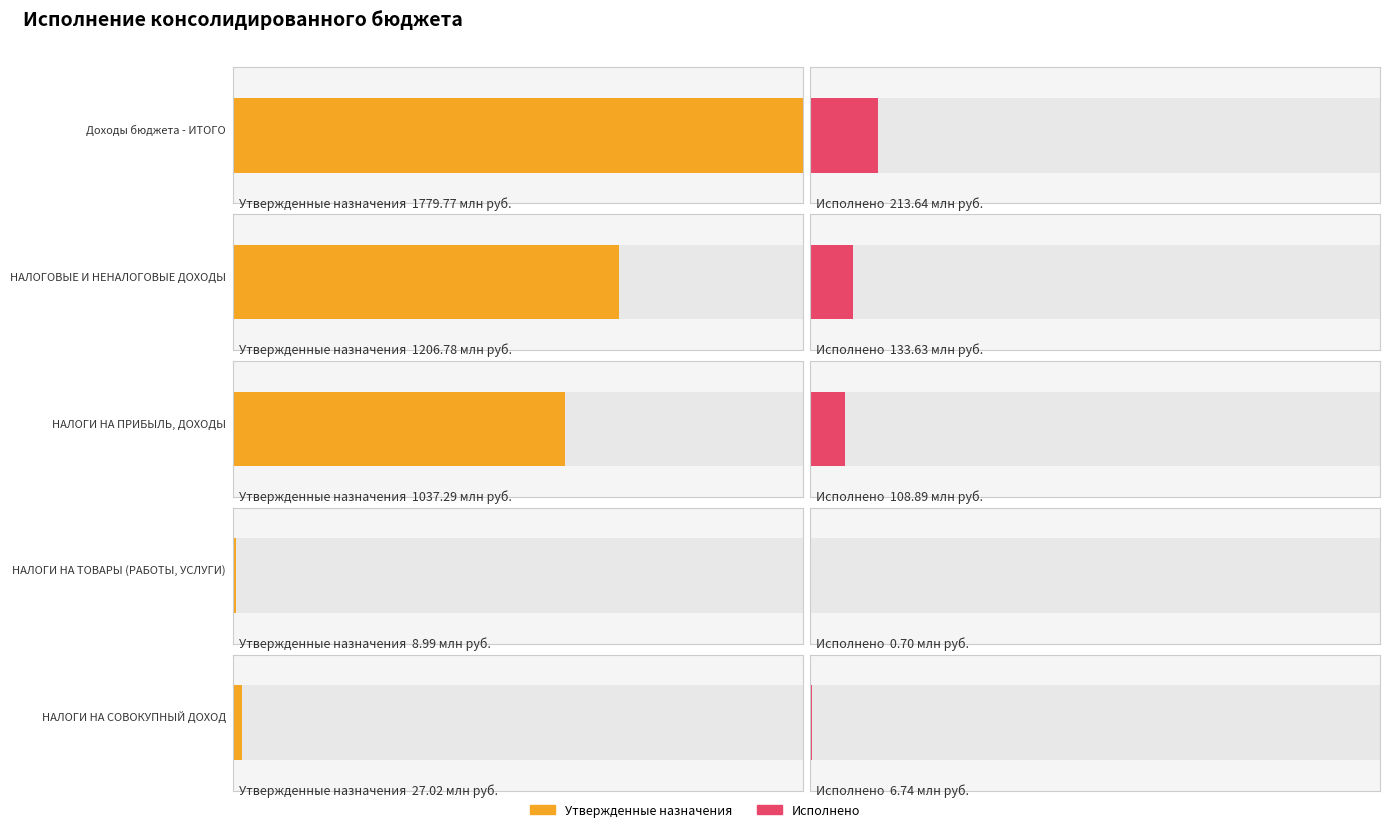

How many values in the Исполнено series exceed 108892310?

3